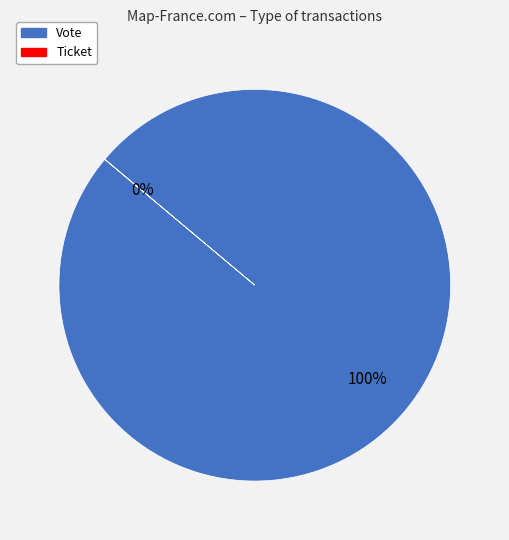

Is it true that Vote is 89% of the pie?

False